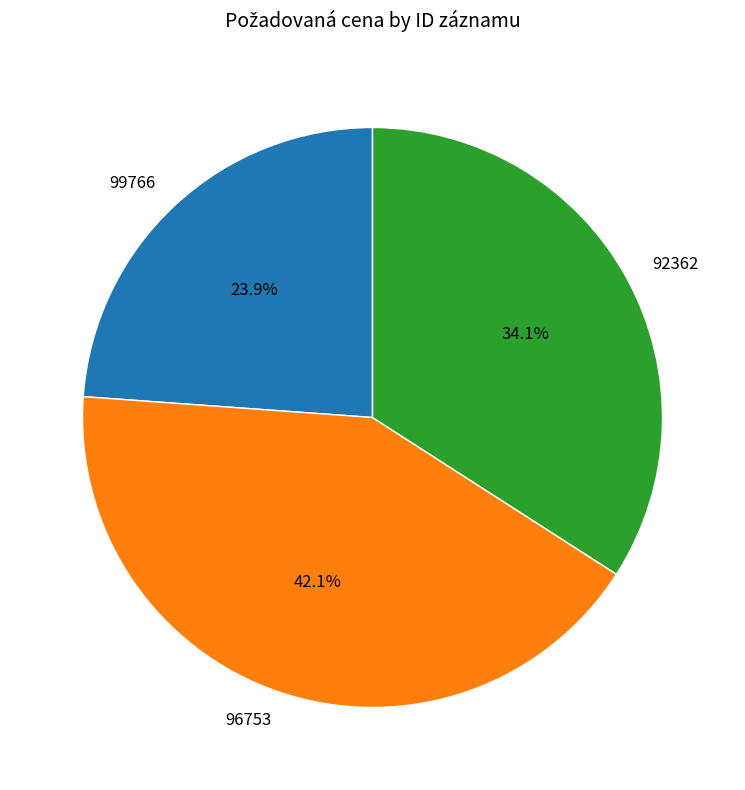

Does any single category account for the majority?

No